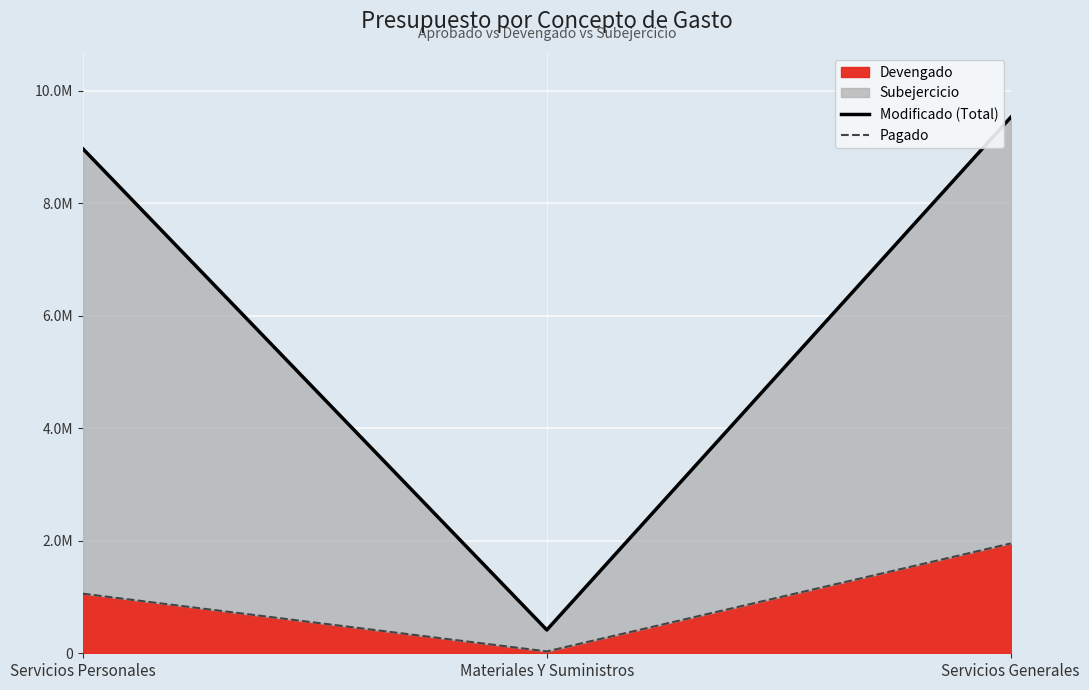

Where does the Pagado series first go above 1058679?

Servicios Personales